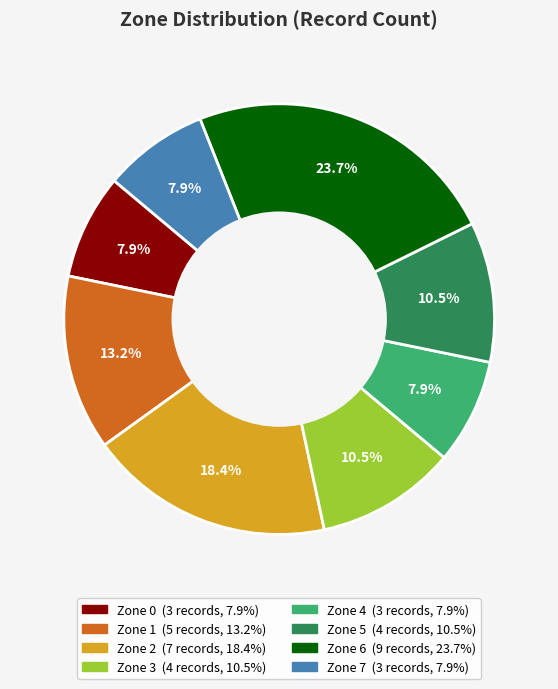

To the nearest percent, what percentage of the pie is Zone 6?

24%